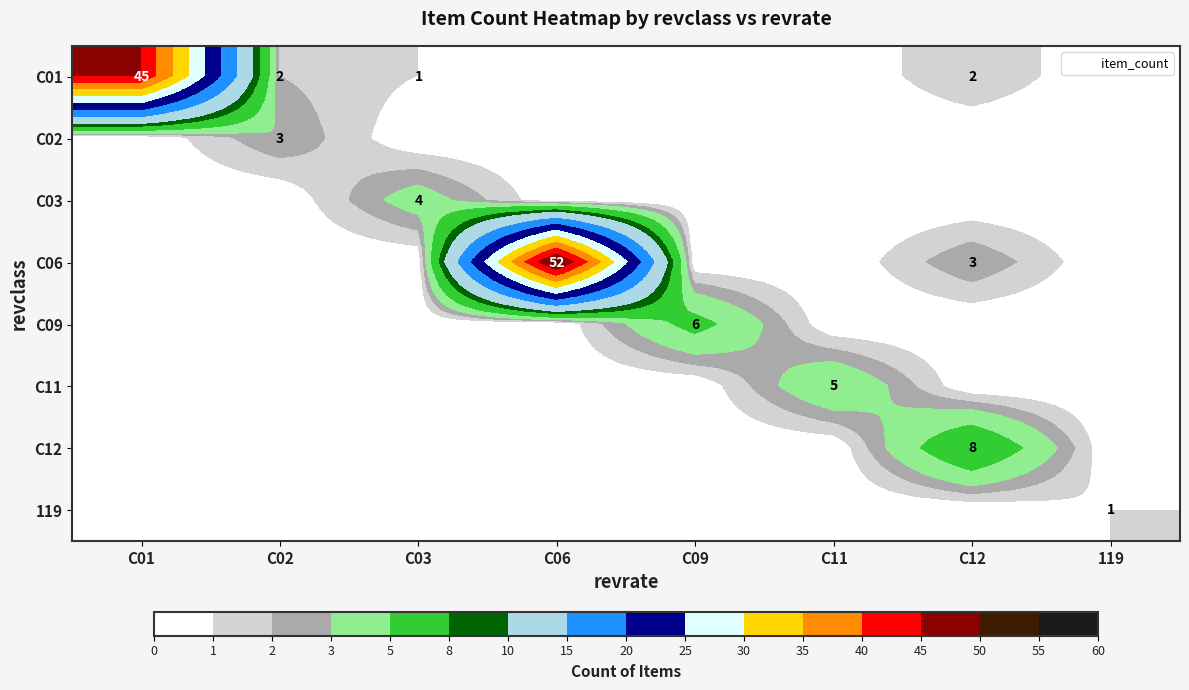

True or false: C09 has a value of 0 at C11.

True